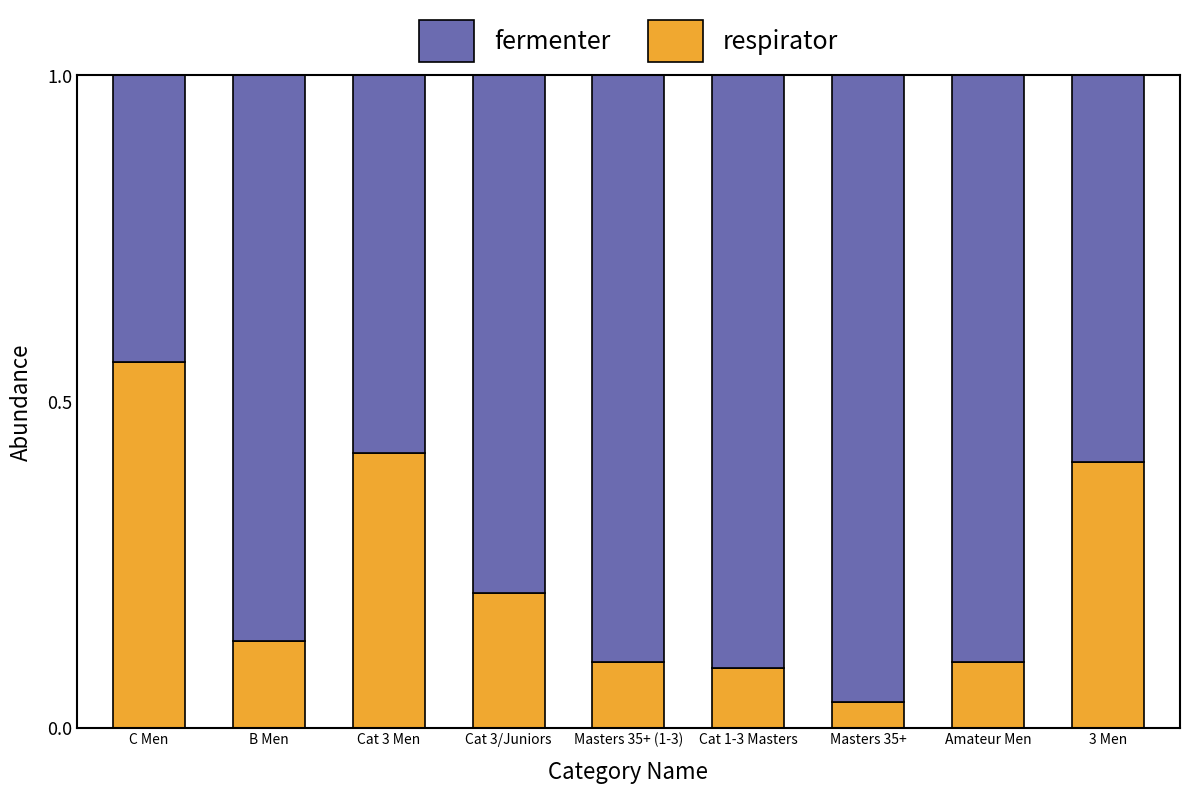

At which label does respirator reach its peak?

C Men